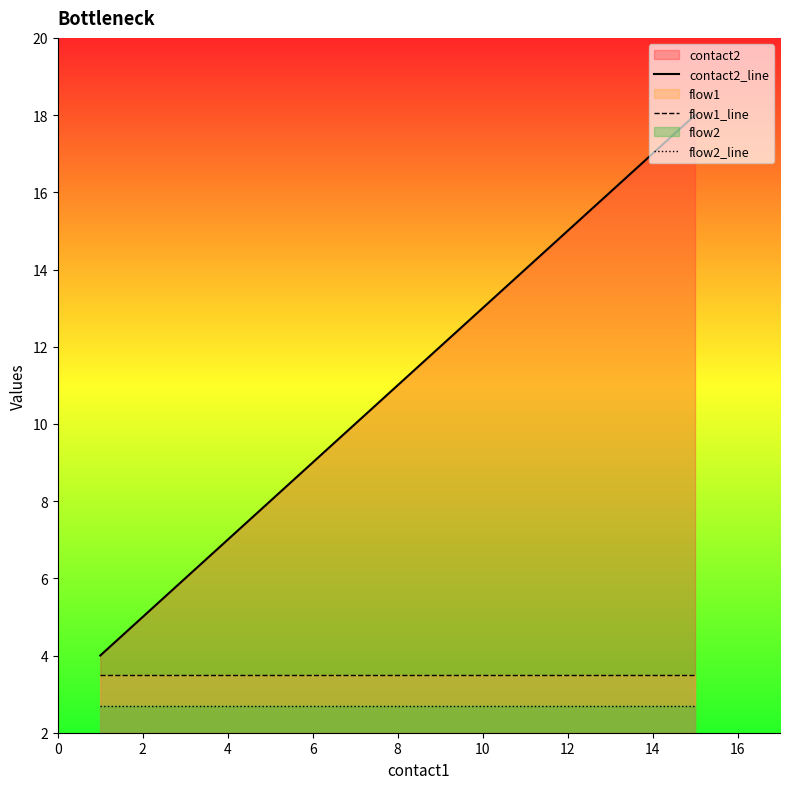

The contact2_line series shows 13.0 at 10. True or false?

True